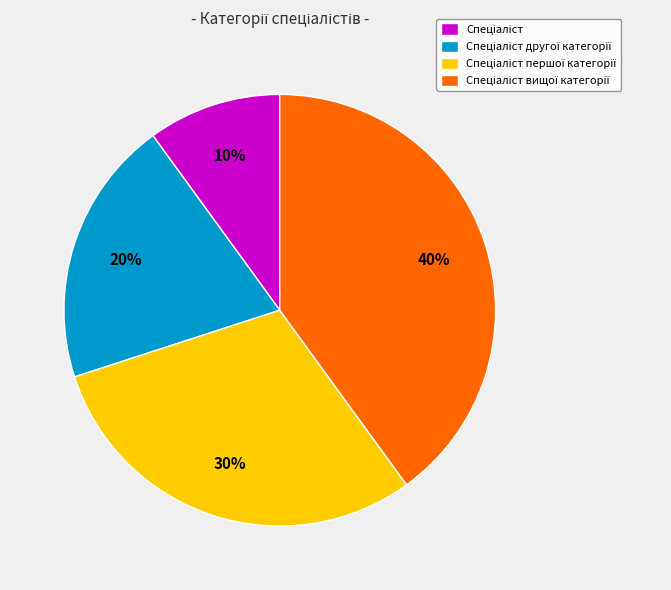

How many segments does this pie chart have?

4